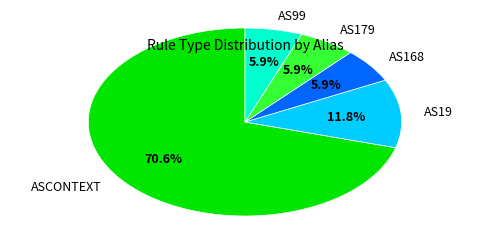

Which category has the biggest portion of the pie?

ASCONTEXT